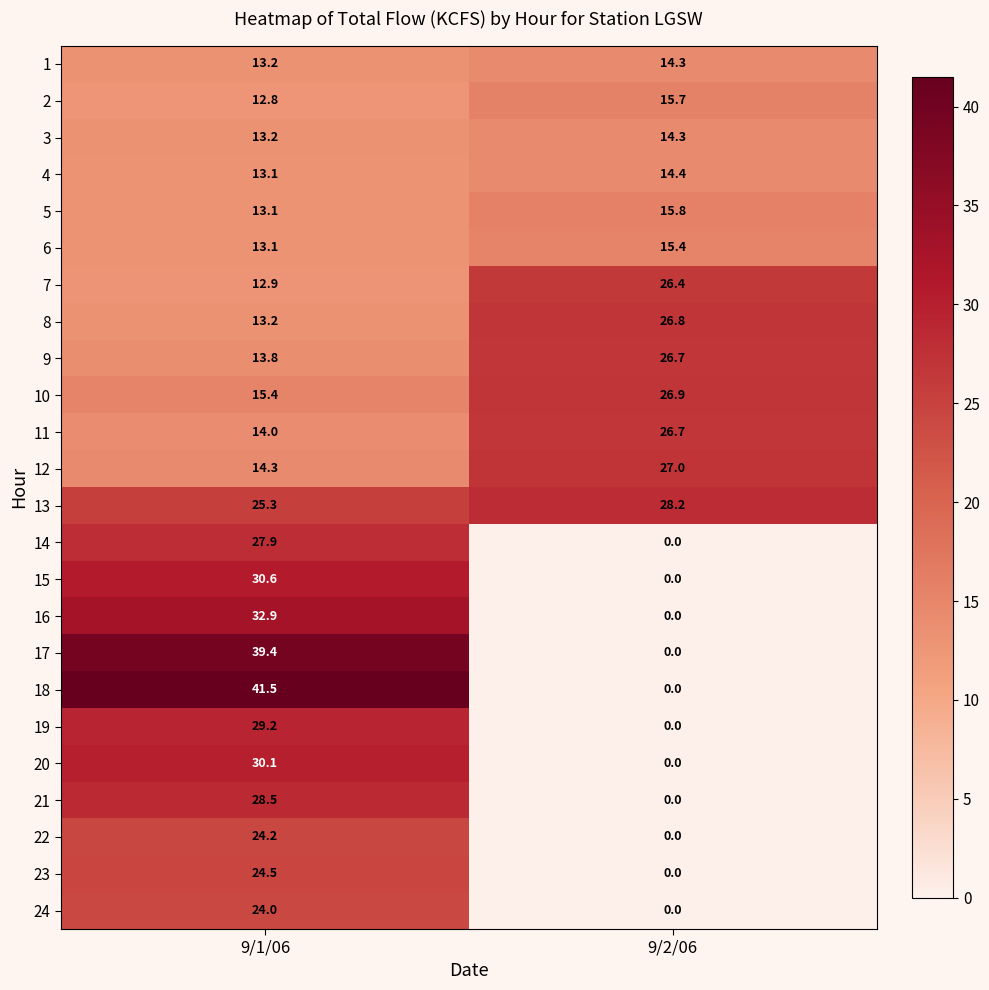

Which series changed the most between 9/1/06 and 9/2/06?

18